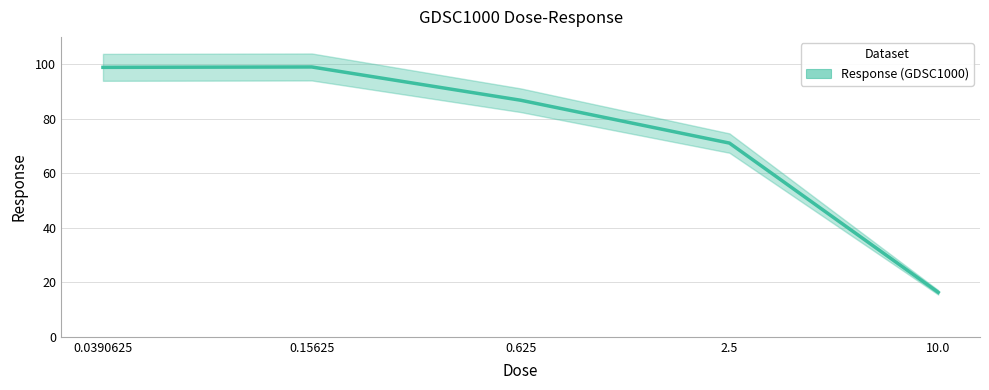

At which category does the chart reach its minimum across all series?

10.0